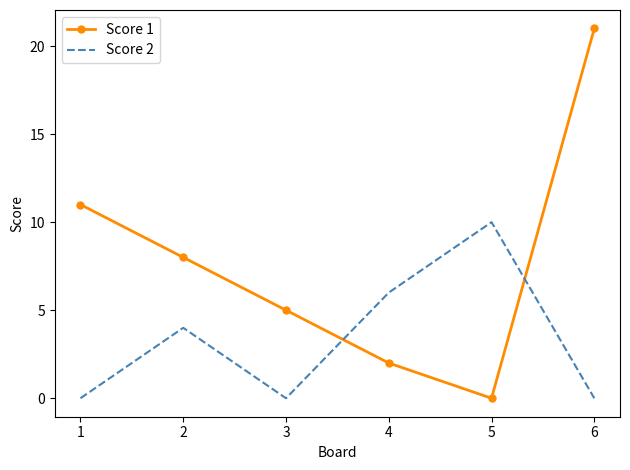

What is the difference between the maximum and second lowest values in the Score 1 series?

19